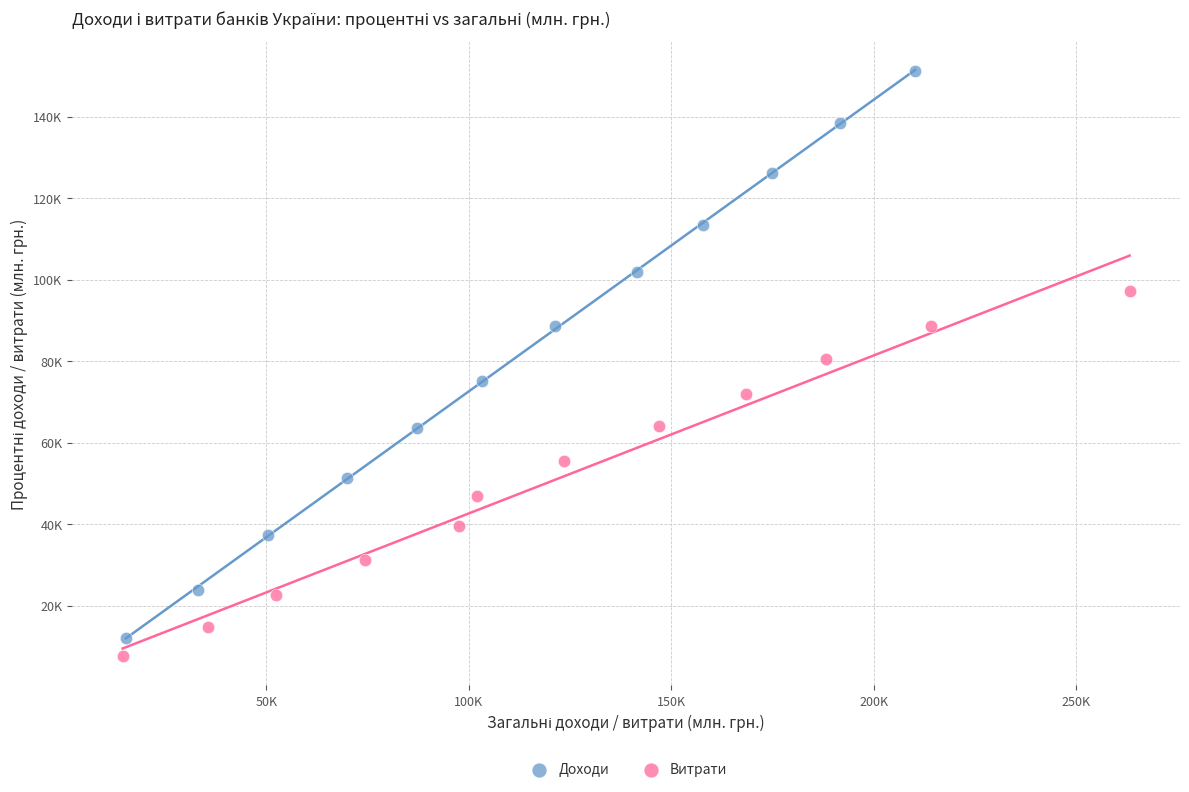

What are all the series names shown in the legend?

Доходи, Витрати